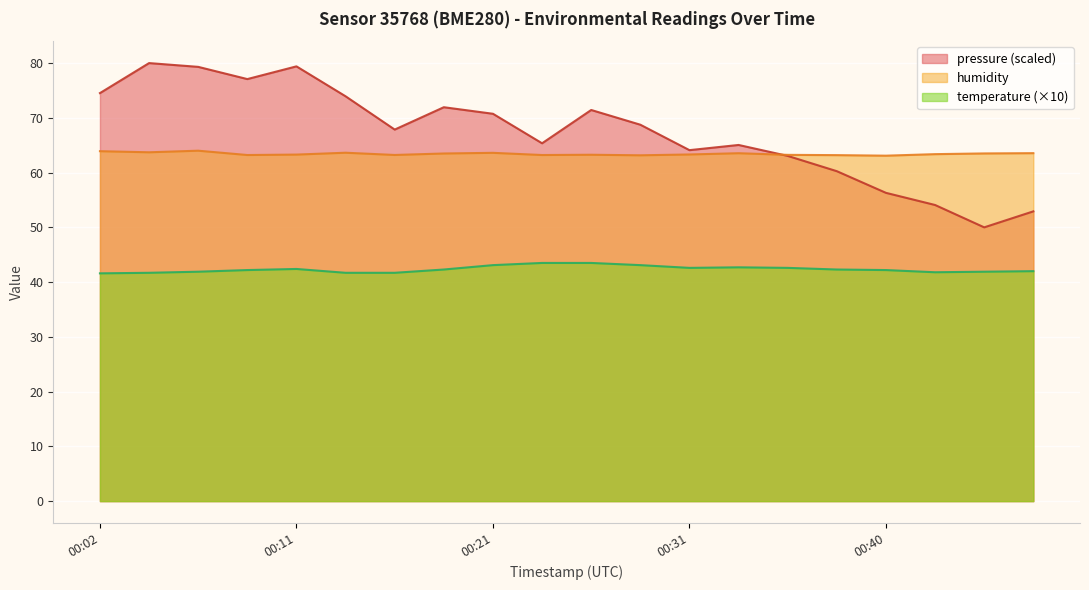

At which label does temperature first exceed 42?

00:09